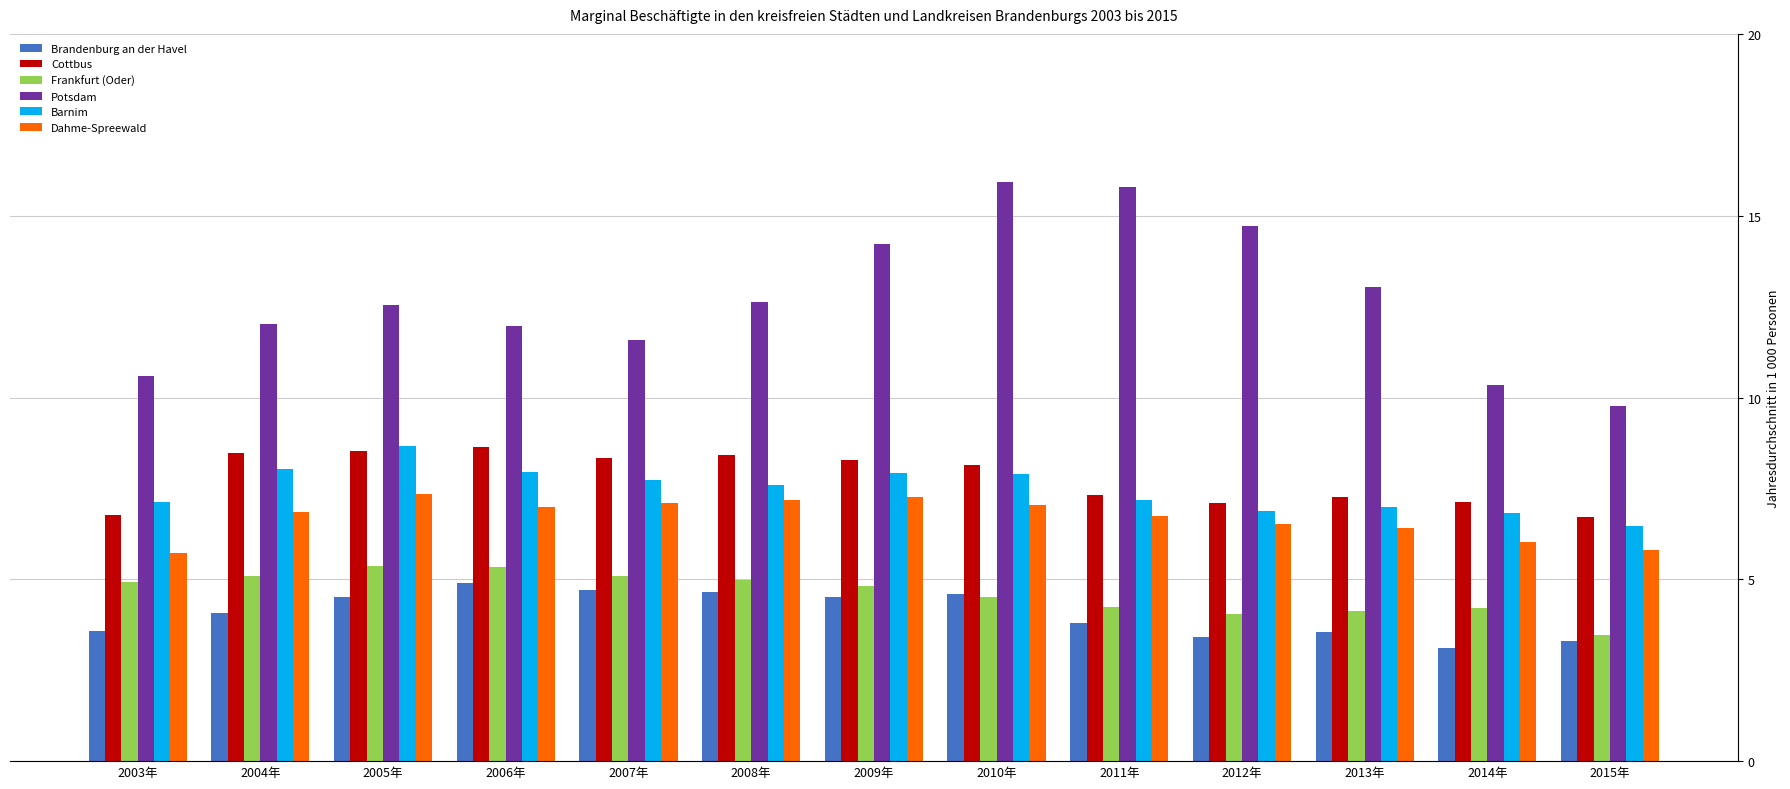

Between 2003年 and 2014年, which series saw the biggest shift?

Frankfurt (Oder)